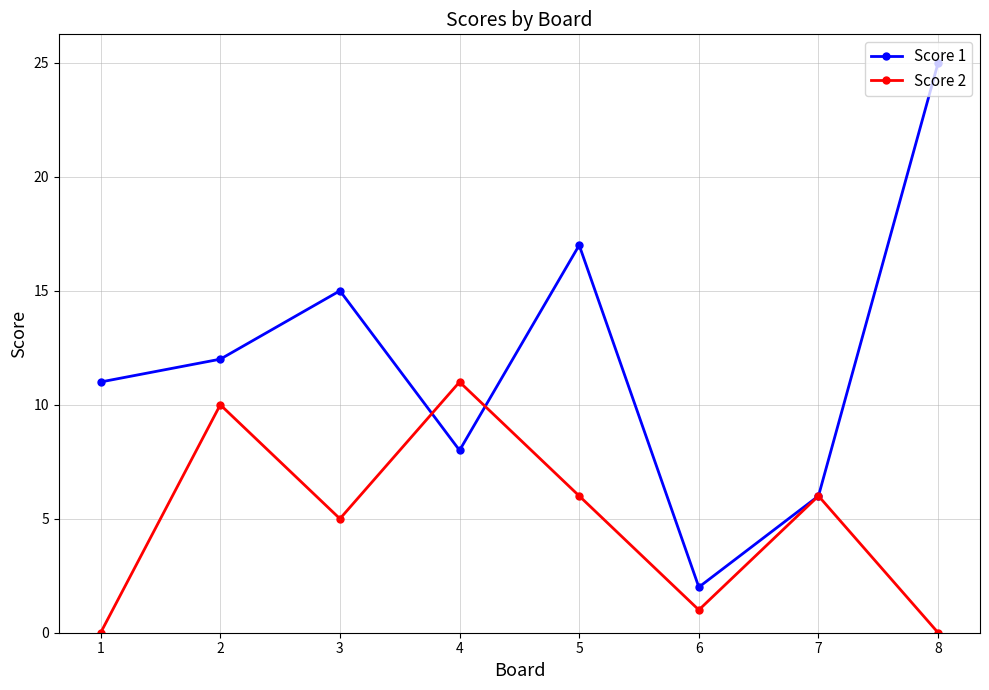

Which series has the largest total across all categories?

Score 1